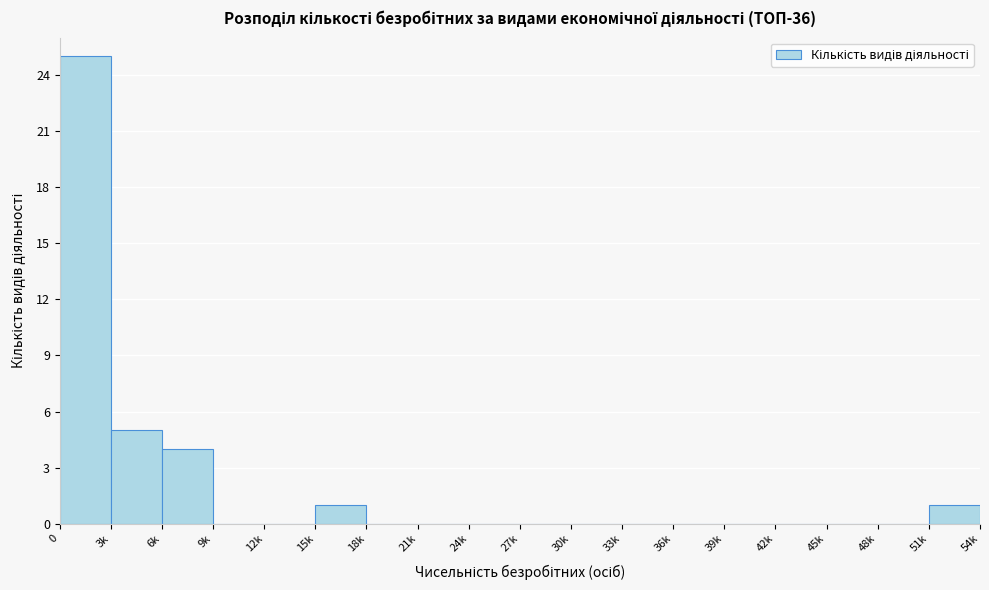

Reading left to right, what are all the values shown in this chart?

0=25	3k=5	6k=4	9k=0	12k=0	15k=1	18k=0	21k=0	24k=0	27k=0	30k=0	33k=0	36k=0	39k=0	42k=0	45k=0	48k=0	51k=1